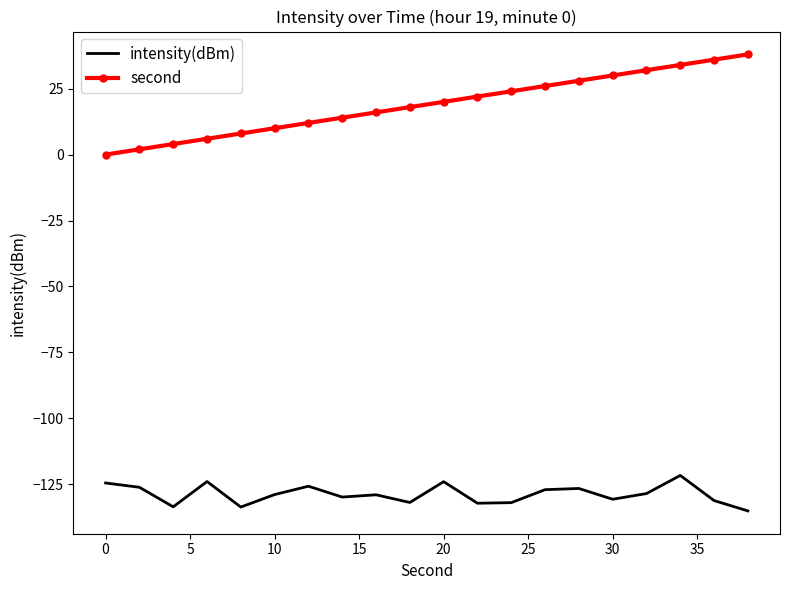

What is the highest value of the second series?

38.0